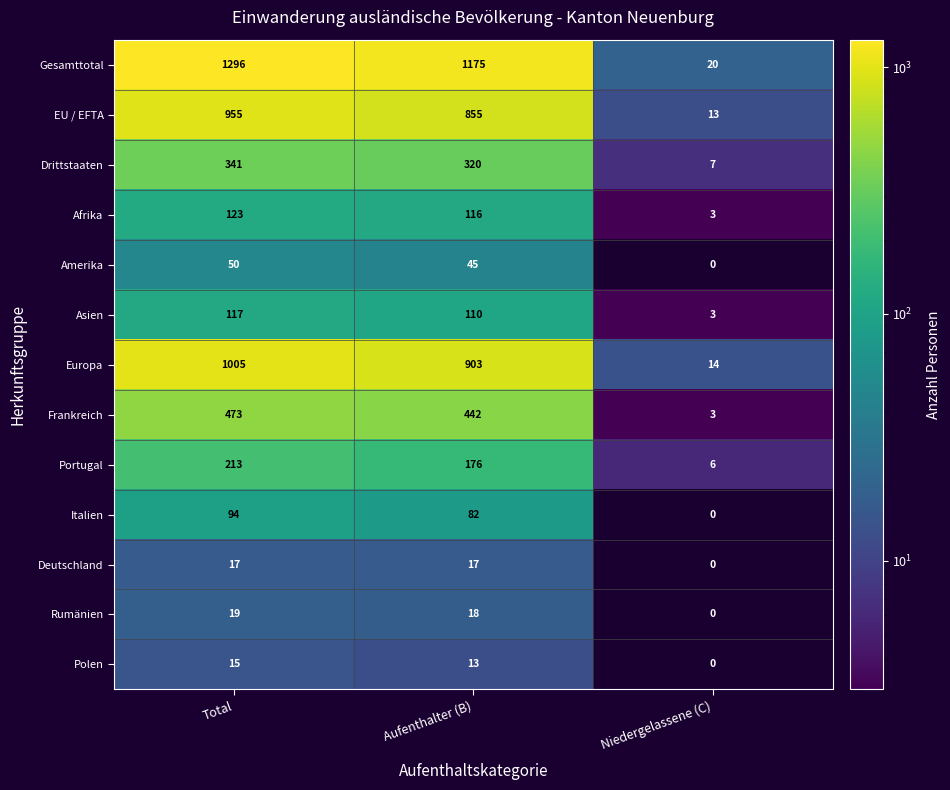

What is the difference between the maximum and minimum values in the Amerika series?

50